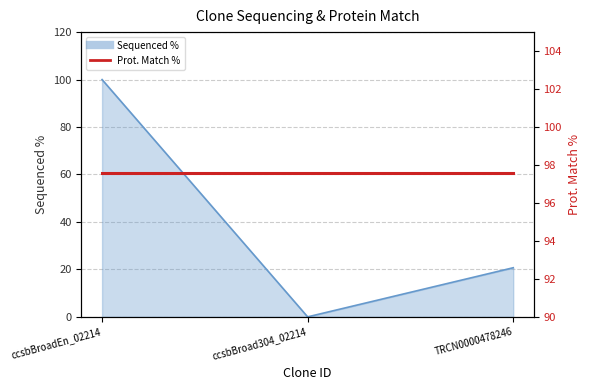

List the labels in order of value, smallest first.

ccsbBroad304_02214, TRCN0000478246, ccsbBroadEn_02214